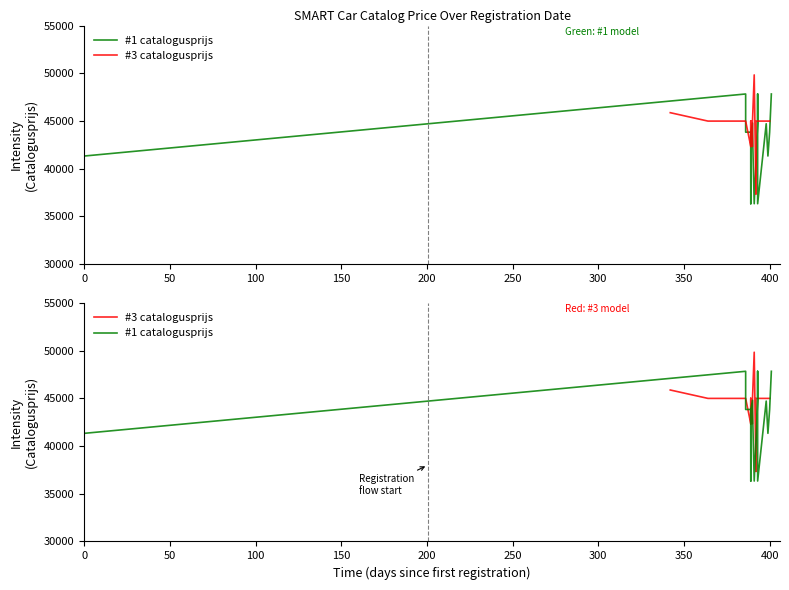

List the series in order of their peak value, highest first.

#3 catalogusprijs, #1 catalogusprijs